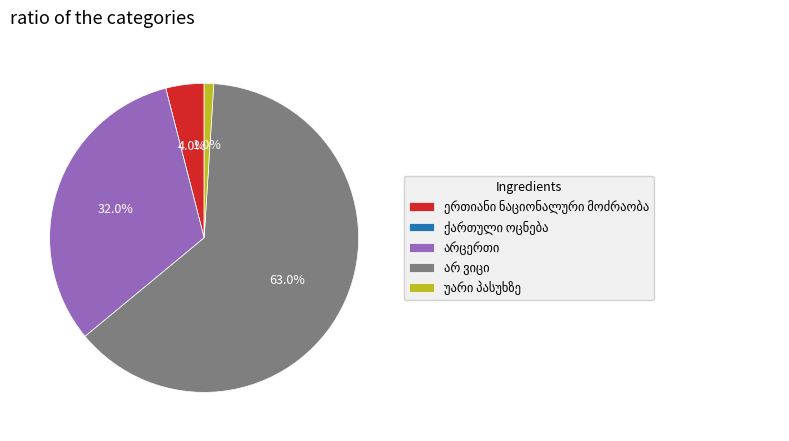

True or false: ერთიანი ნაციონალური მოძრაობა accounts for 4% of the total.

True